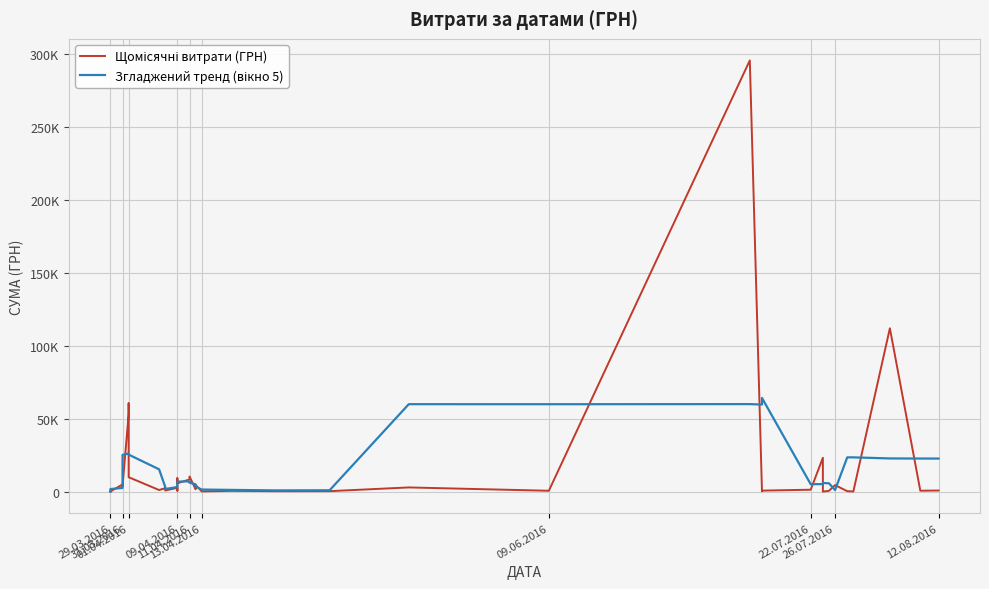

True or false: Щомісячні витрати (ГРН) has more than 0 points higher than both neighbors.

True